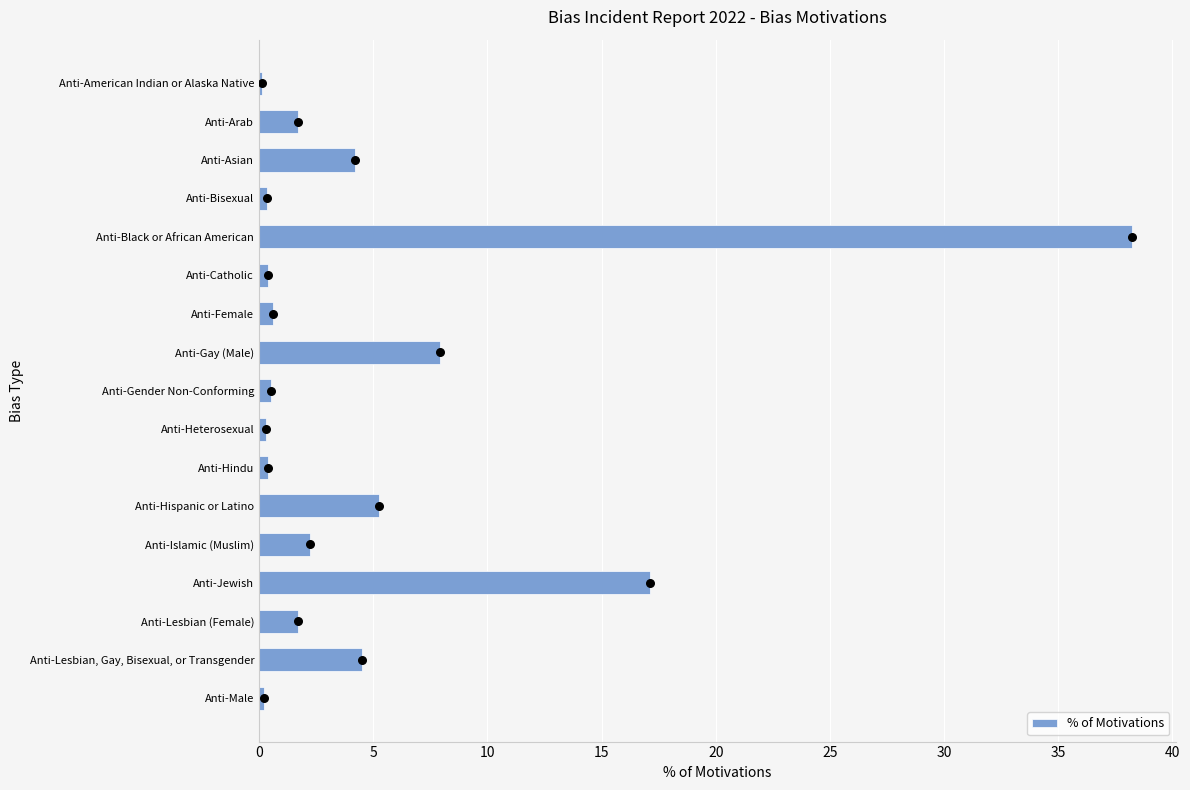

What is the maximum value for % of Motivations?

38.2